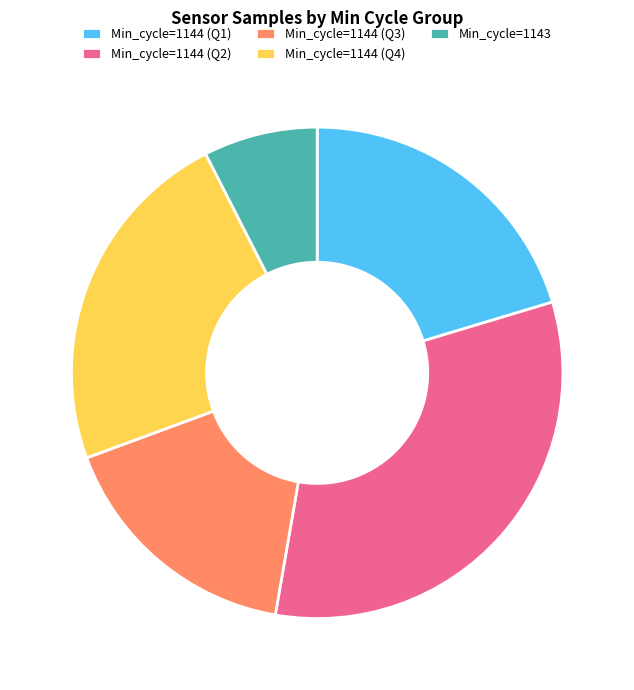

Rank the categories by value from lowest to highest.

Min_cycle=1143, Min_cycle=1144 (Q3), Min_cycle=1144 (Q1), Min_cycle=1144 (Q4), Min_cycle=1144 (Q2)